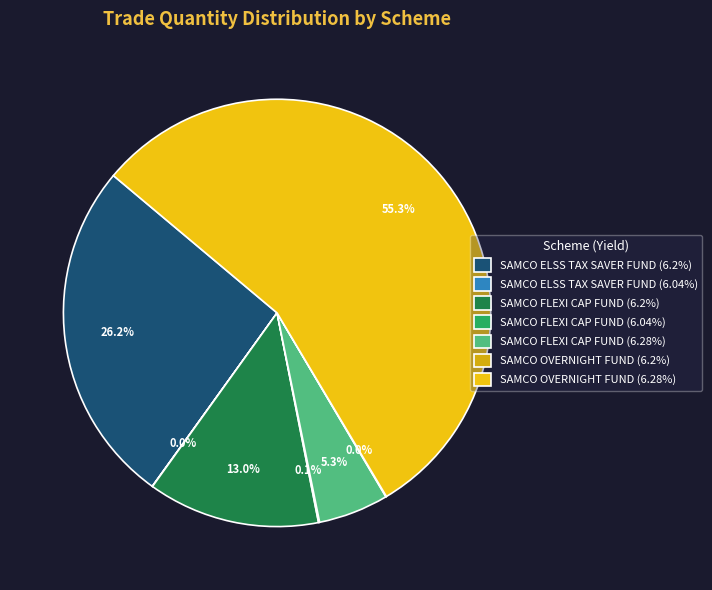

Is it true that SAMCO FLEXI CAP FUND (6.28%) is 5% of the pie?

True